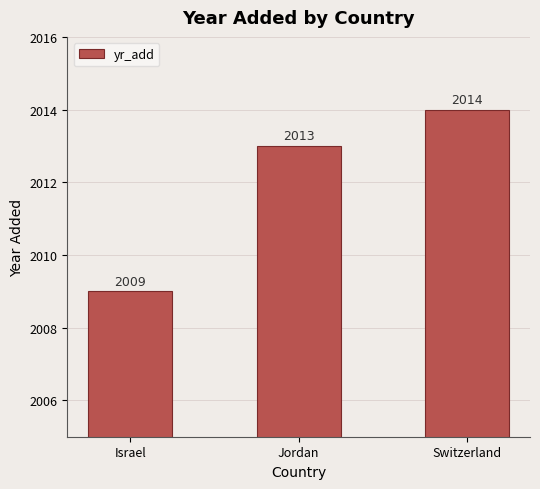

List the labels in order of value, largest first.

Switzerland, Jordan, Israel